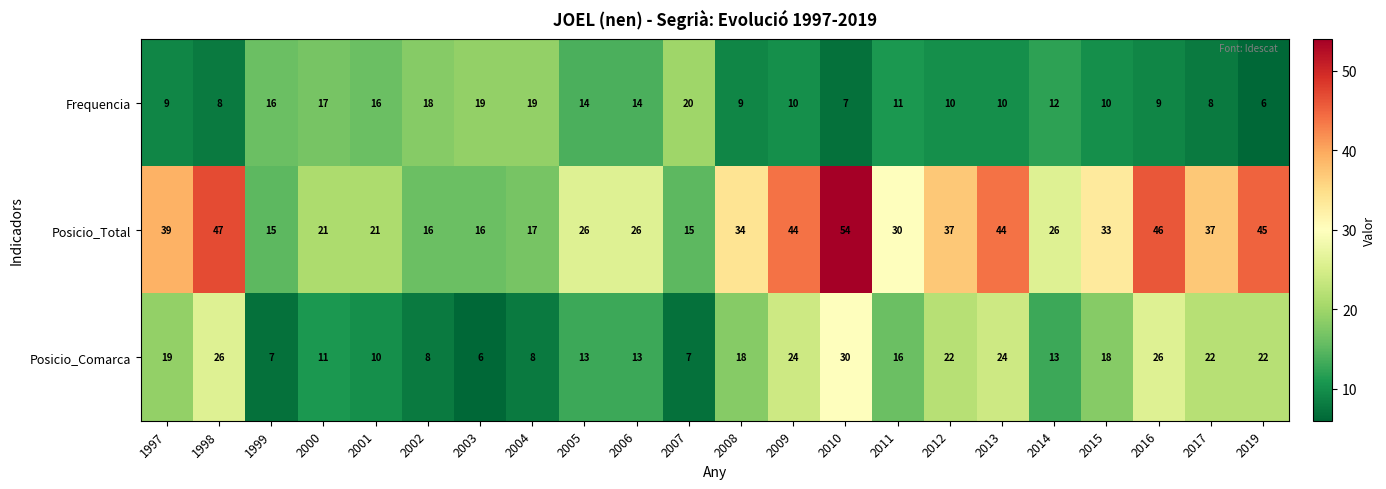

Where does the Posicio_Comarca series first go above 18?

1997